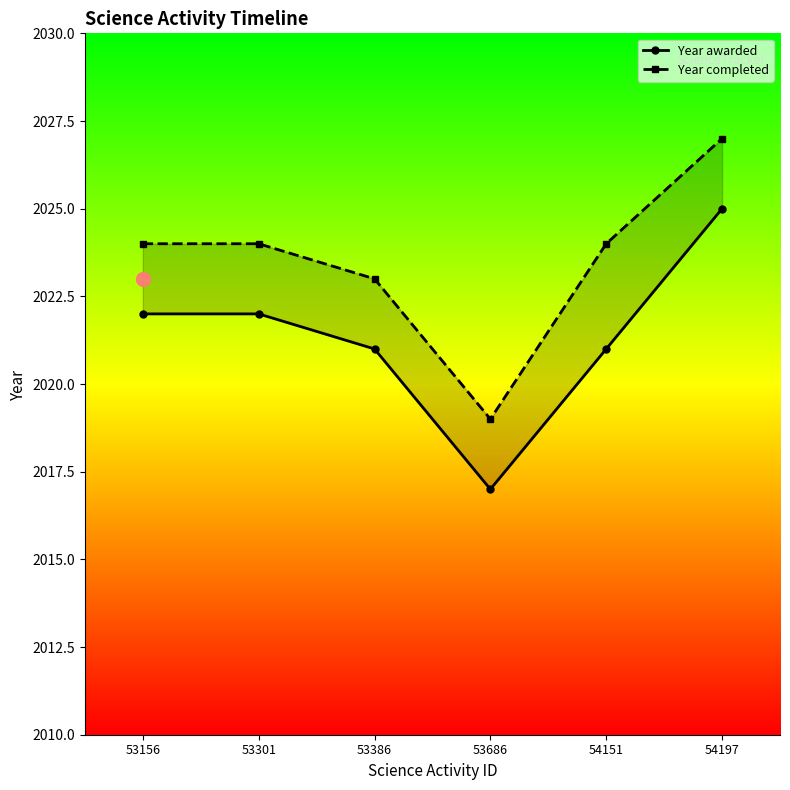

True or false: Year awarded and Year completed cross at least once.

False